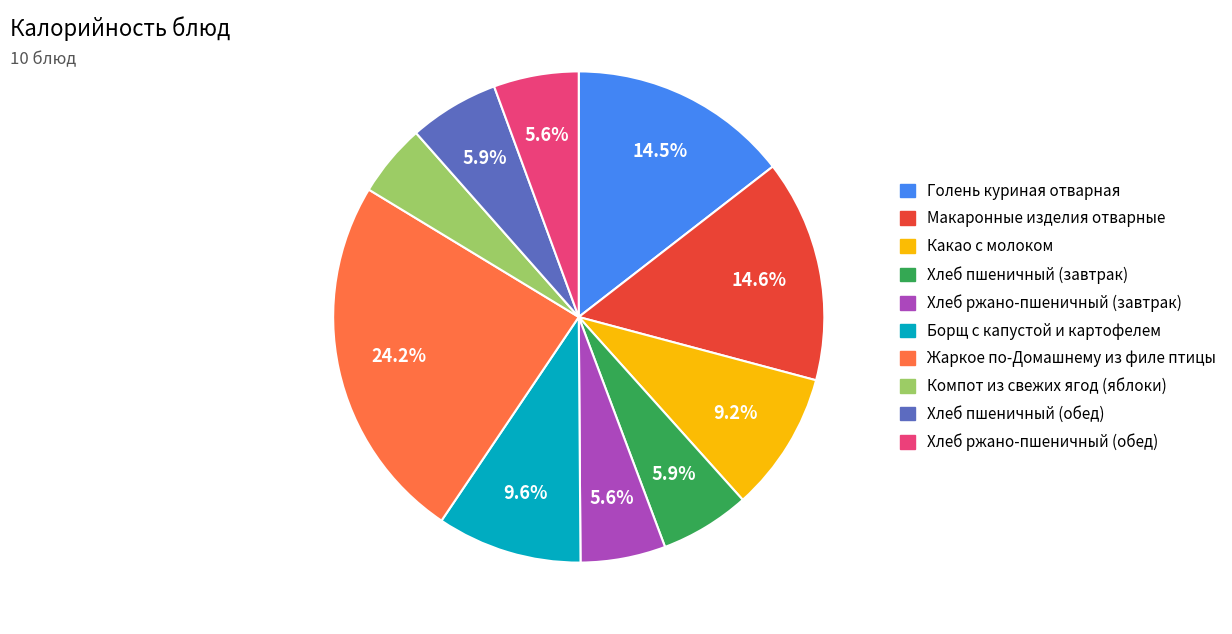

Which slice is the smallest?

Компот из свежих ягод (яблоки)